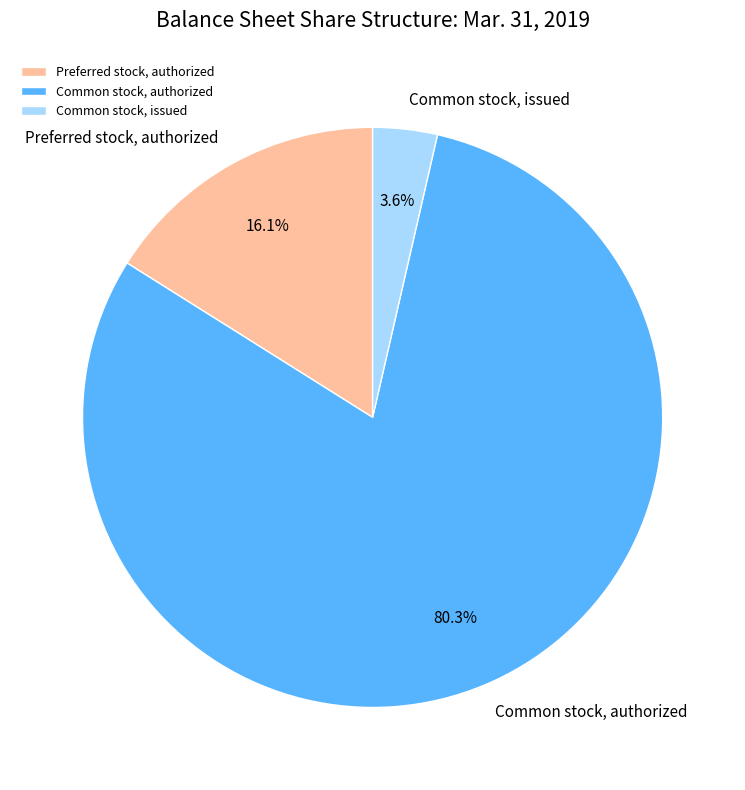

What is the largest slice in the pie chart?

Common stock, authorized